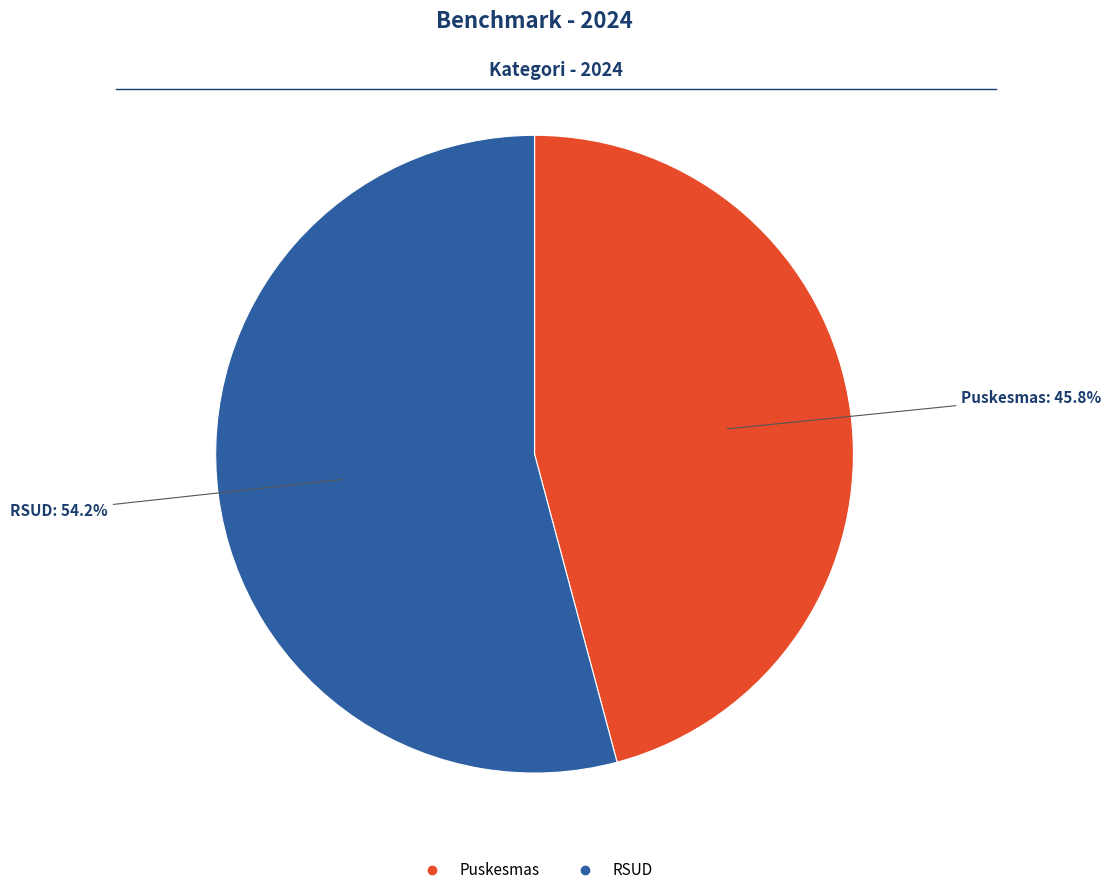

Does any single category account for the majority?

Yes